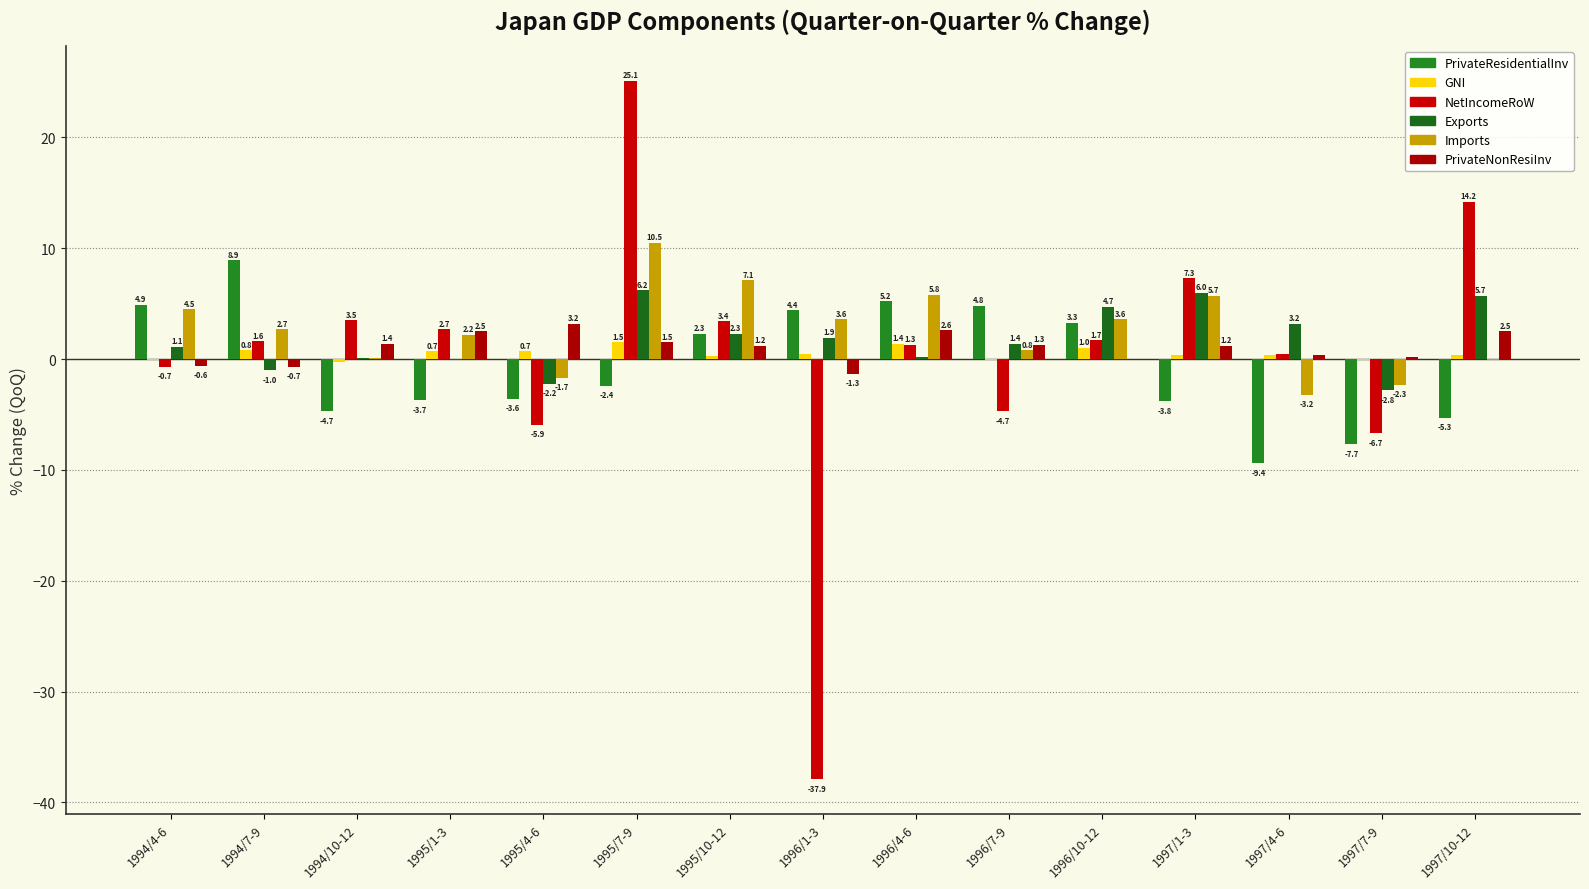

Is it true that PrivateNonResiInv equals 1.2 at 1995/10-12?

True